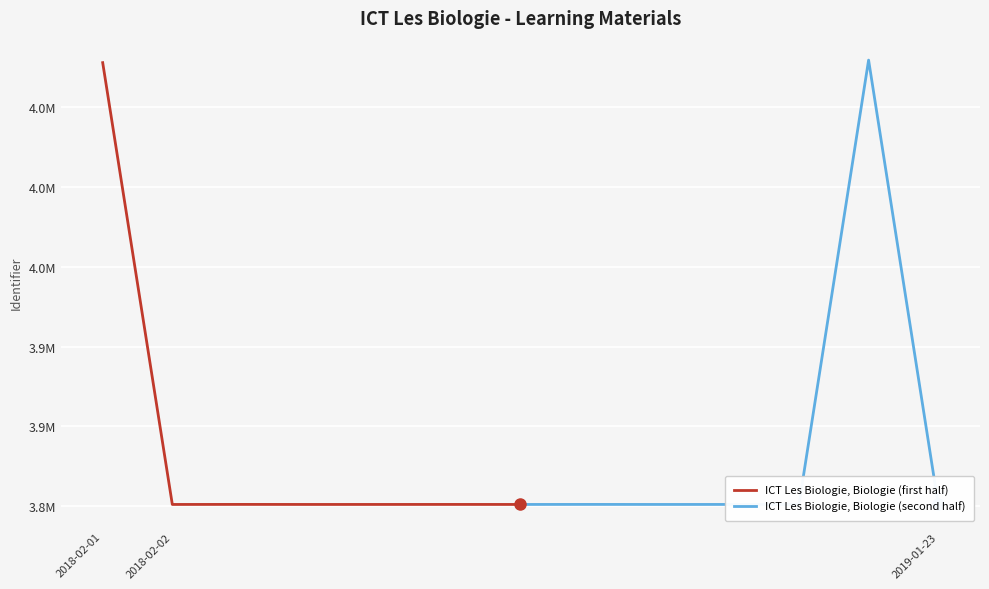

Which series has the largest range (max minus min)?

ICT Les Biologie, Biologie (second half)